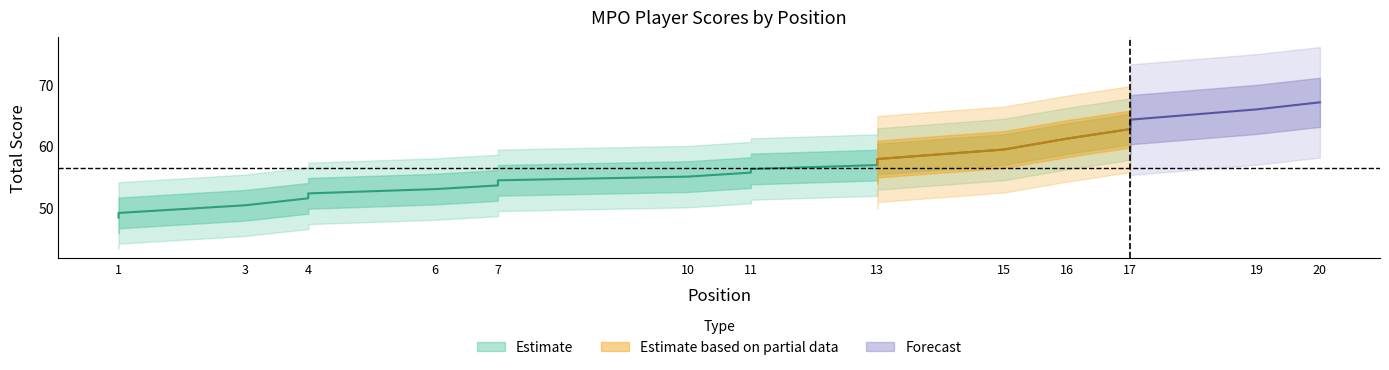

At which category is the sum across all series the highest?

20